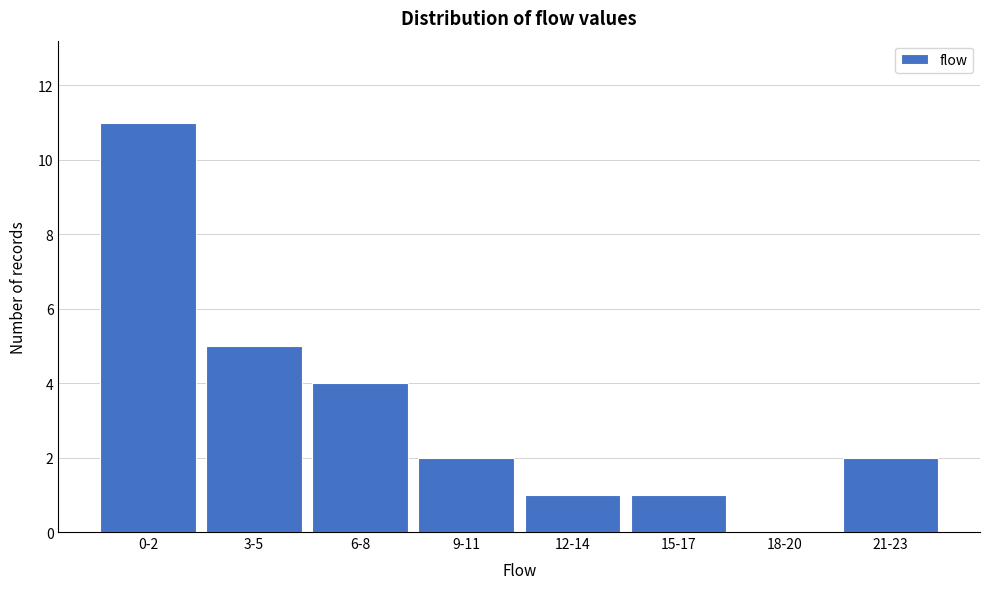

Reading left to right, extract all data points from this chart.

0-2=11	3-5=5	6-8=4	9-11=2	12-14=1	15-17=1	18-20=0	21-23=2